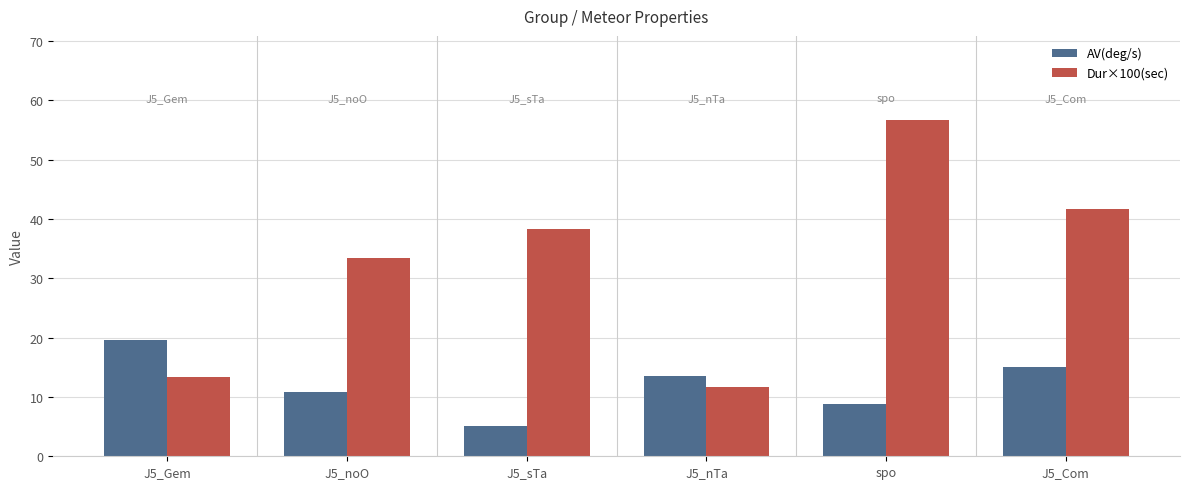

Reading left to right, transcribe all the data shown in this chart.

AV(deg/s): J5_Gem=19.6	J5_noO=10.9	J5_sTa=5.1	J5_nTa=13.5	spo=8.8	J5_Com=15.0
Dur×100(sec): J5_Gem=13.3	J5_noO=33.4	J5_sTa=38.4	J5_nTa=11.7	spo=56.7	J5_Com=41.7